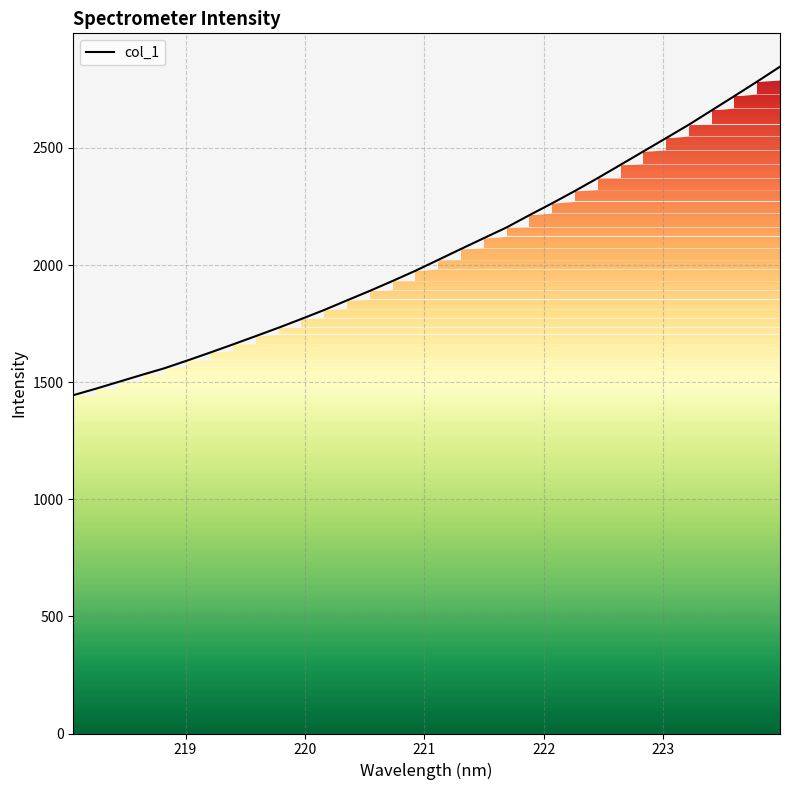

What is the smallest value displayed?

1444.4